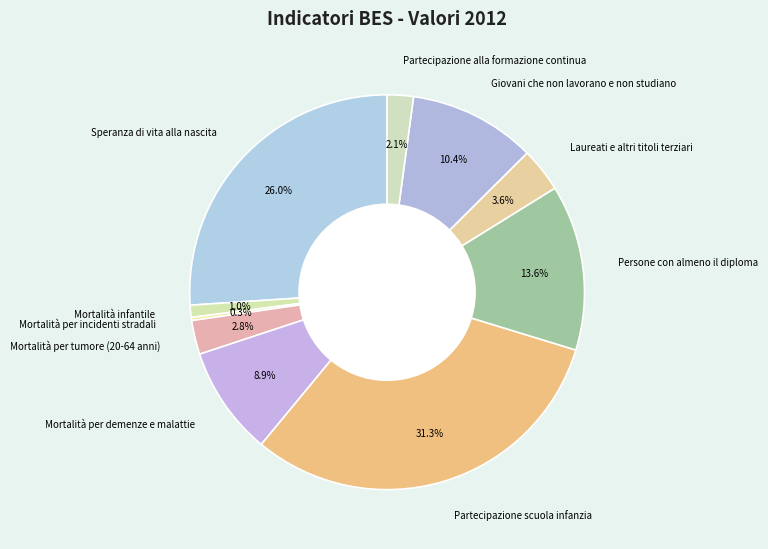

Approximately how many times larger is the value at Partecipazione scuola infanzia compared to Mortalità per tumore (20-64 anni)?

11.2